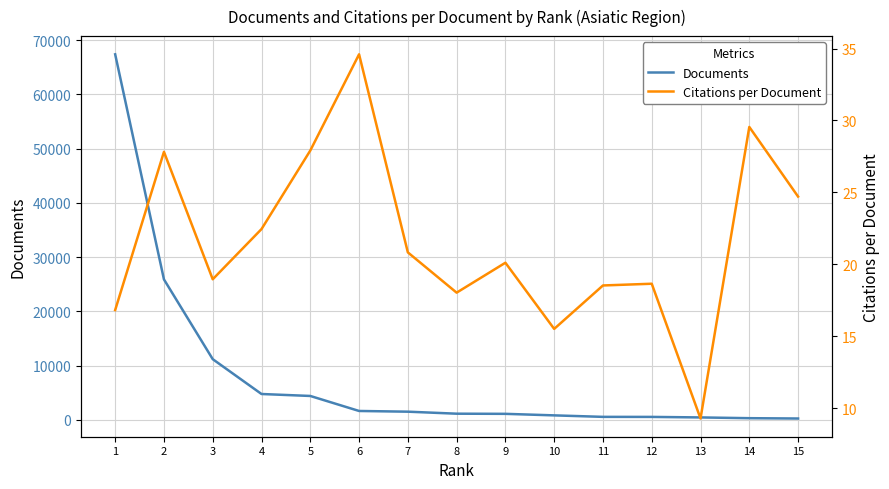

Where is Documents nearest to the value 33823?

2